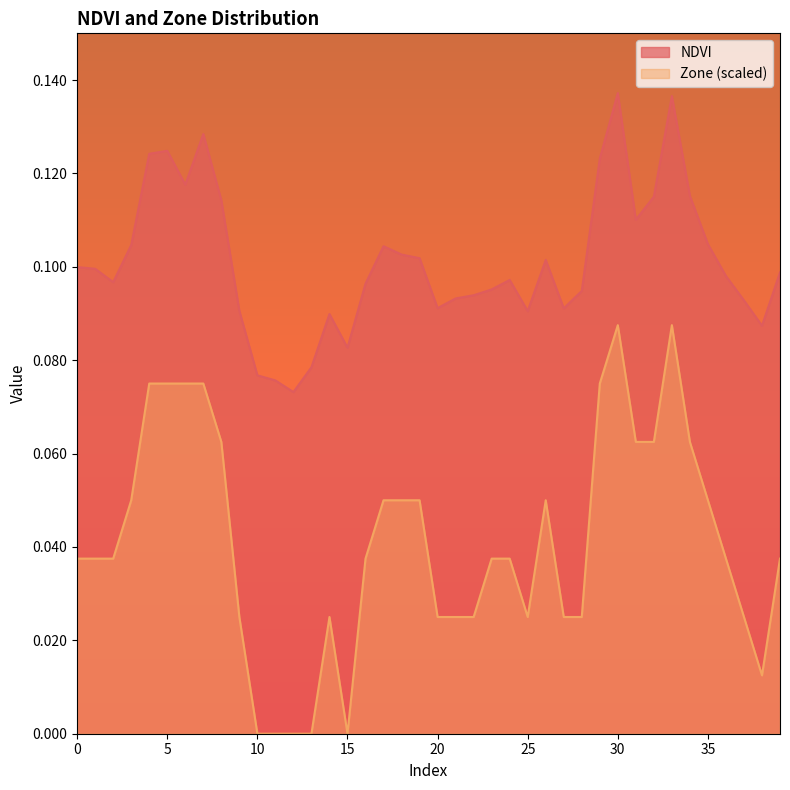

Reading left to right, what are all the values shown in this chart?

NDVI: 0.1	0.1	0.1	0.1	0.1	0.1	0.1	0.1	0.1	0.1	0.1	0.1	0.1	0.1	0.1	0.1	0.1	0.1	0.1	0.1	0.1	0.1	0.1	0.1	0.1	0.1	0.1	0.1	0.1	0.1	0.1	0.1	0.1	0.1	0.1	0.1	0.1	0.1	0.1	0.1
Zone: 0.0	0.0	0.0	0.1	0.1	0.1	0.1	0.1	0.1	0.0	0.0	0.0	0.0	0.0	0.0	0.0	0.0	0.1	0.1	0.1	0.0	0.0	0.0	0.0	0.0	0.0	0.1	0.0	0.0	0.1	0.1	0.1	0.1	0.1	0.1	0.1	0.0	0.0	0.0	0.0